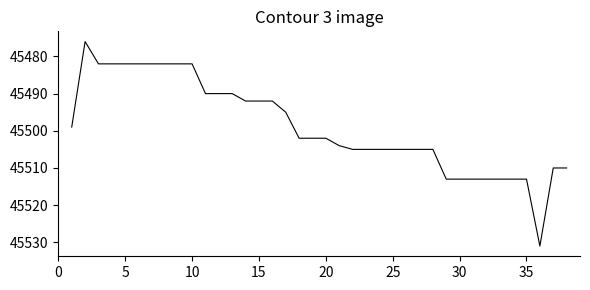

What is the maximum value shown in the chart?

45531